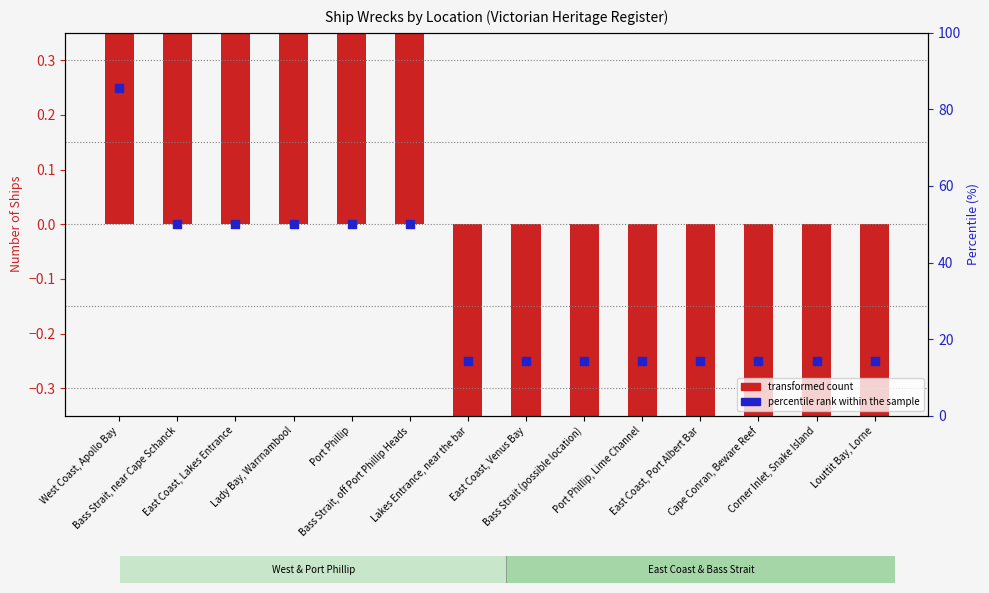

What are all the series names shown in the legend?

transformed count, percentile rank within the sample